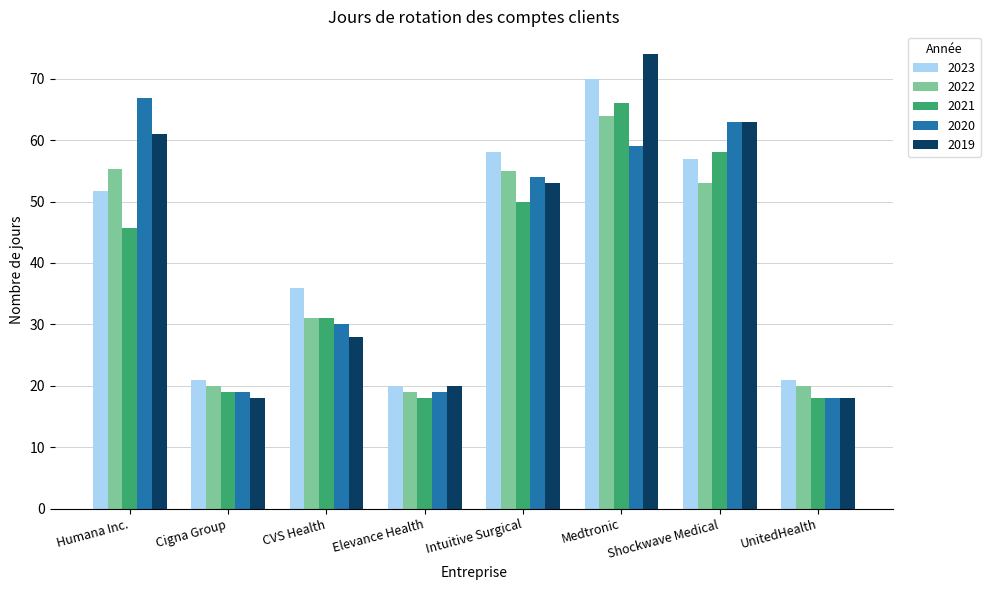

List the series in order of their peak value, lowest first.

2022, 2021, 2020, 2023, 2019